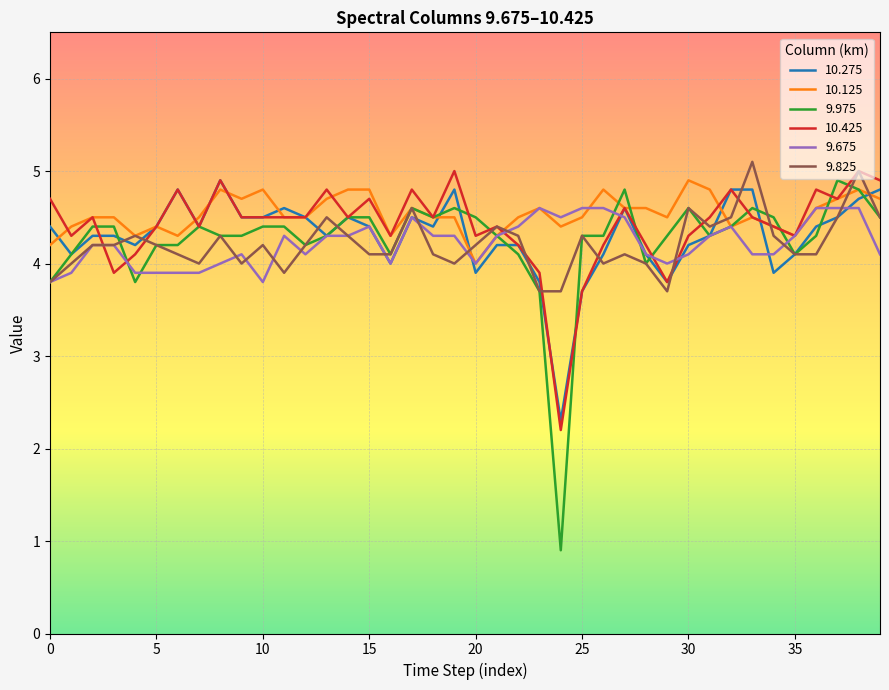

What is the maximum value shown in the chart?

5.1